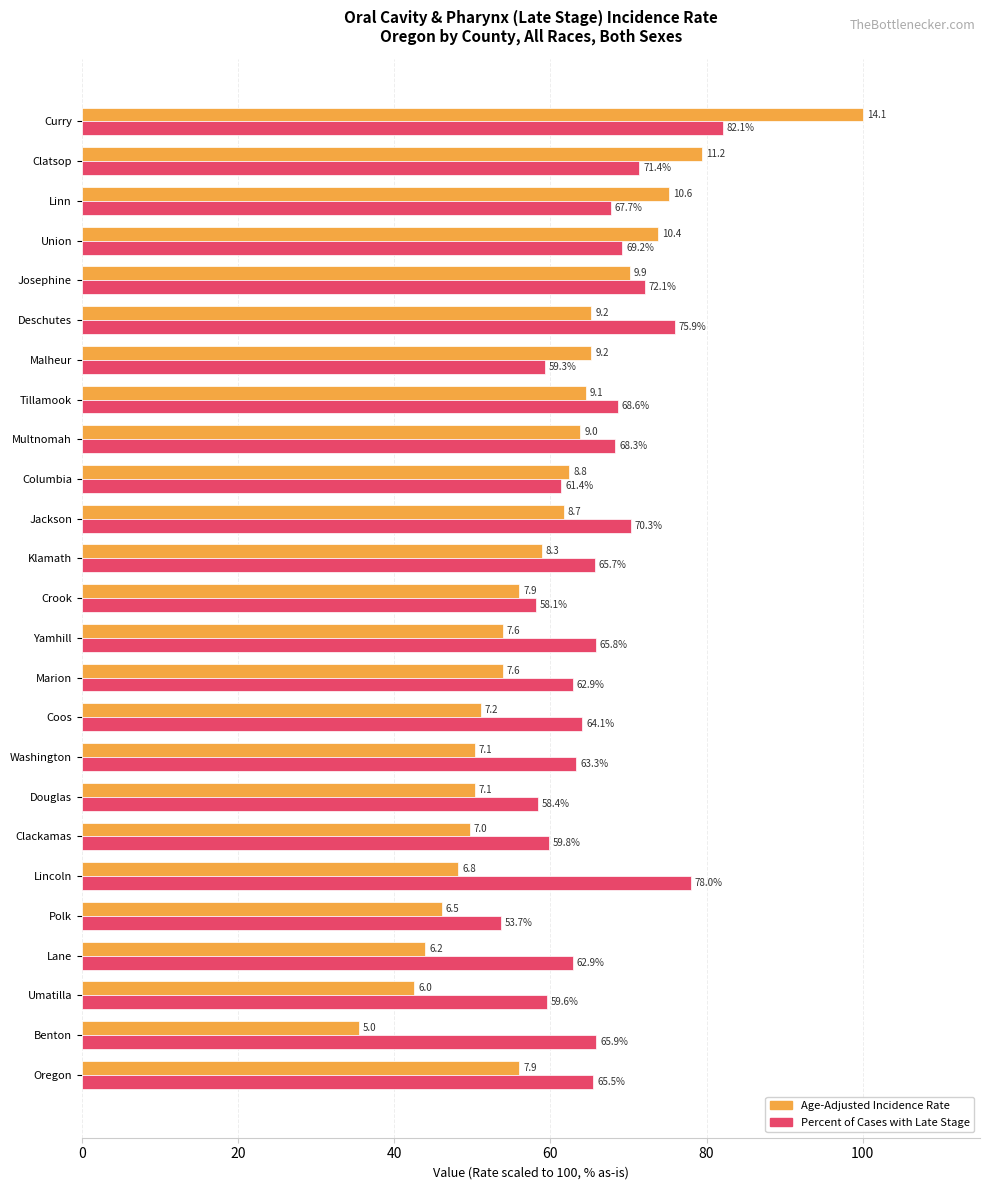

What is the minimum value shown in the chart?

35.5